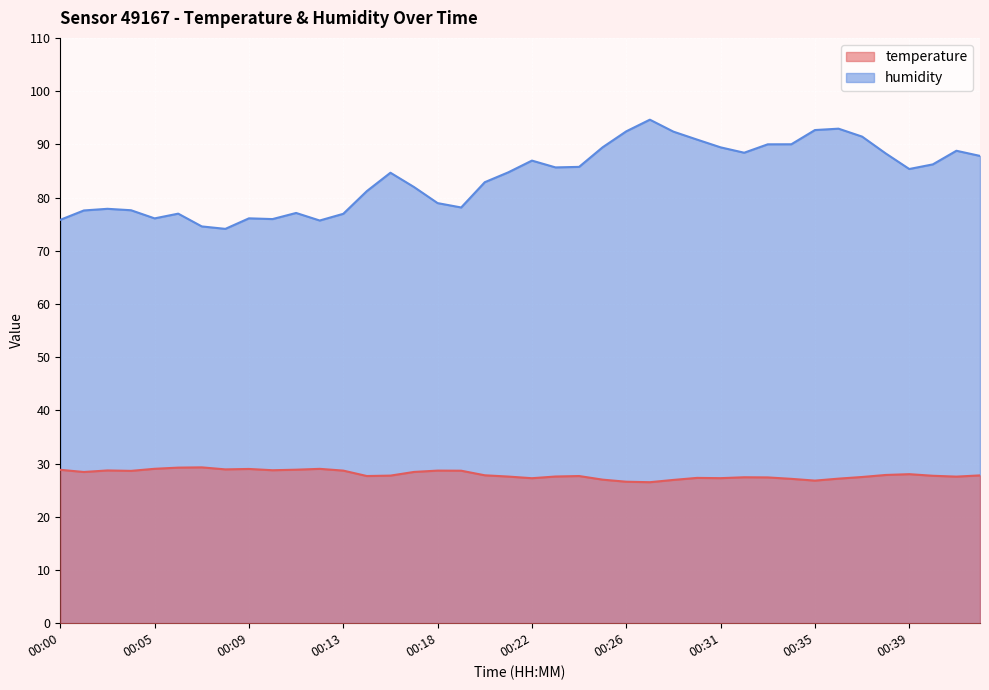

How many categories are shown in the chart?

40